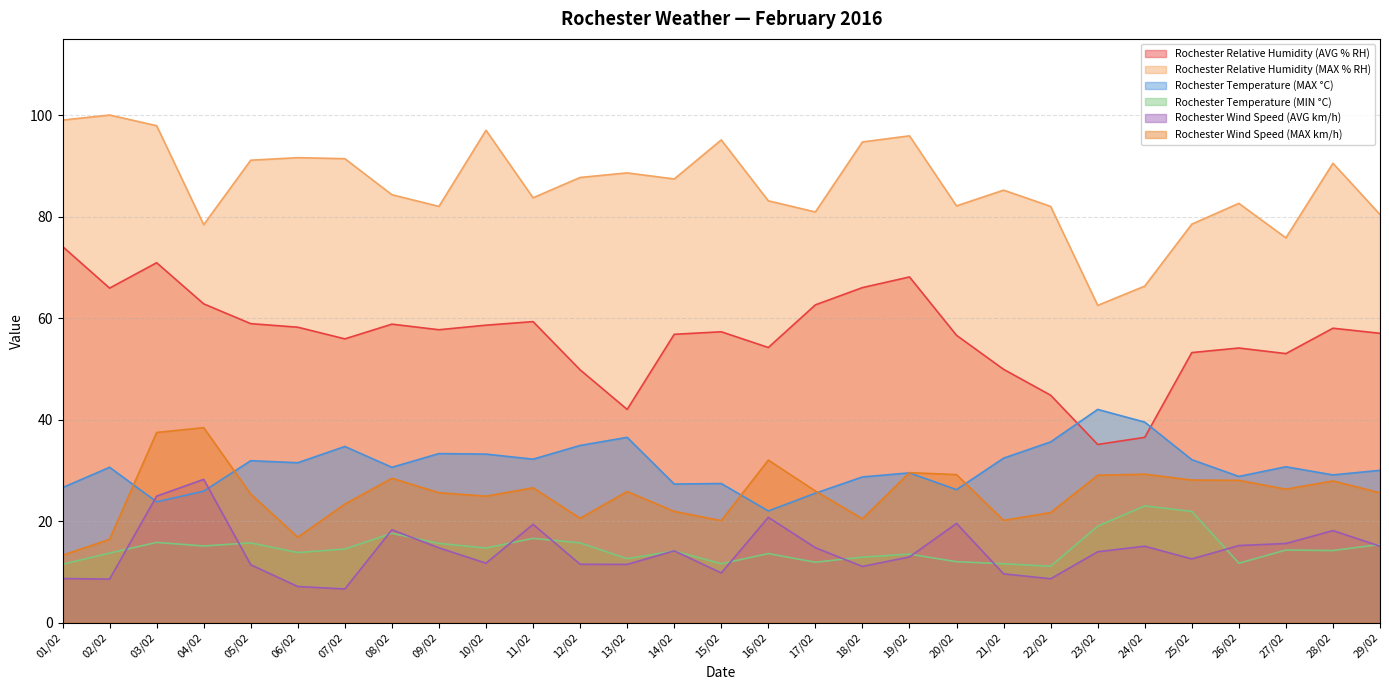

In Rochester Relative Humidity (AVG % RH), how many points are higher than both neighbors (excluding endpoints)?

7